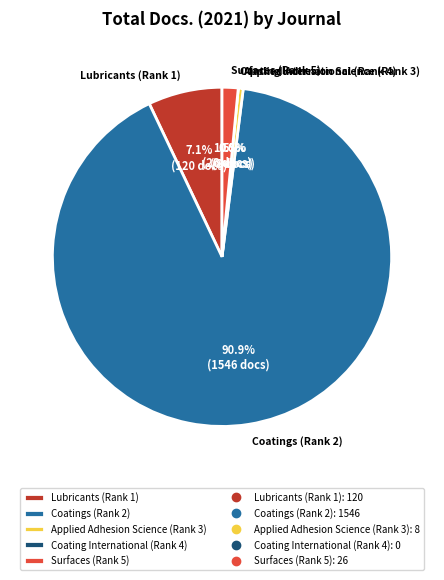

What percentage is NOT represented by Applied Adhesion Science (Rank 3)?

99.5%